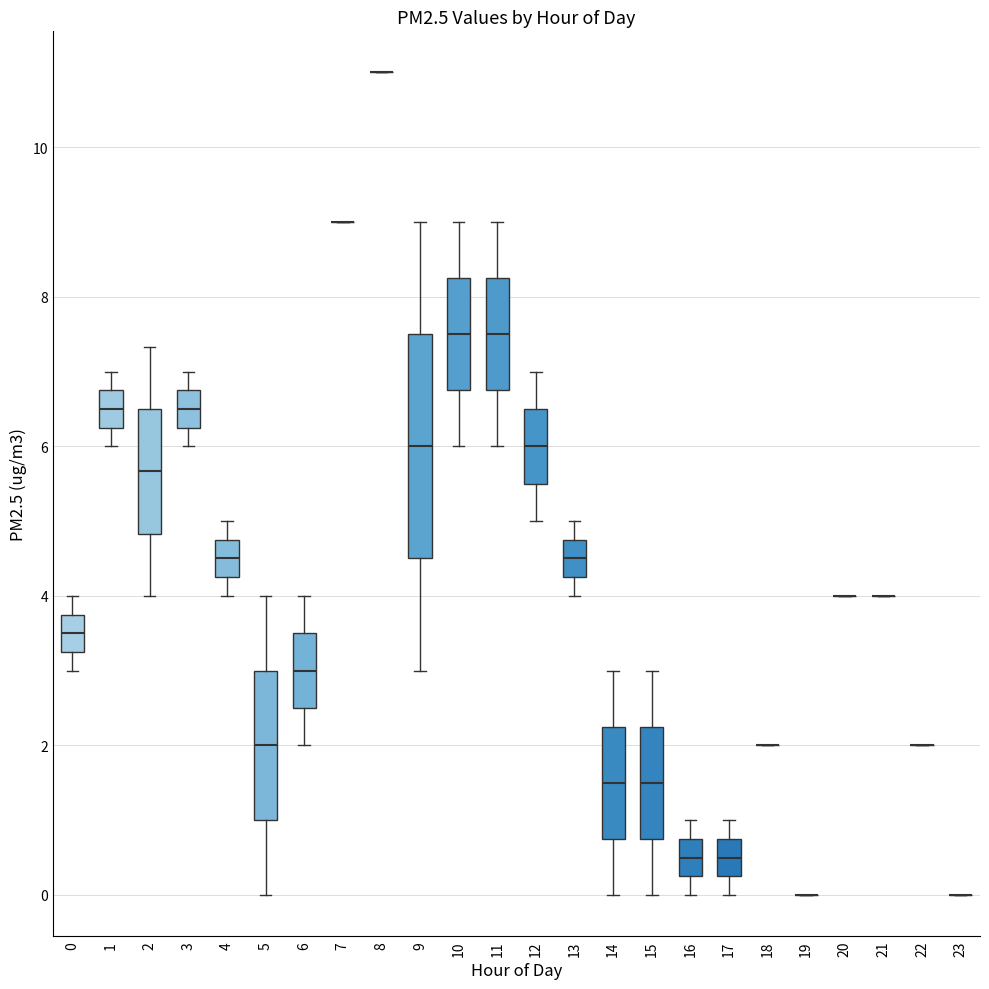

Which box is the tallest, from its lower edge to its upper edge?

9